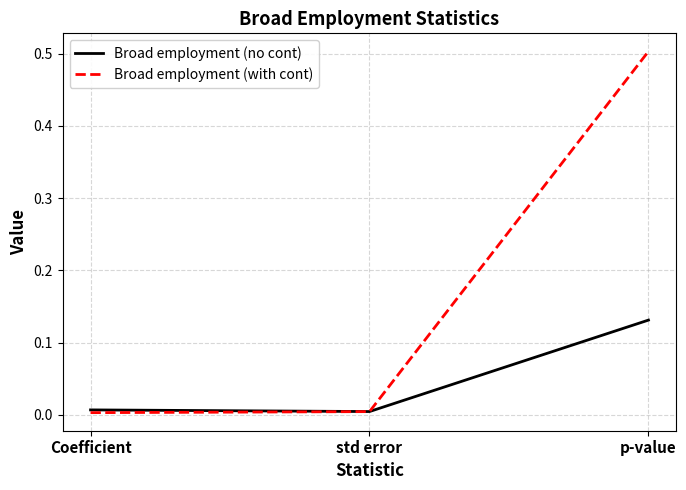

The value of Broad employment (with cont) at Coefficient is 0.0. True or false?

True